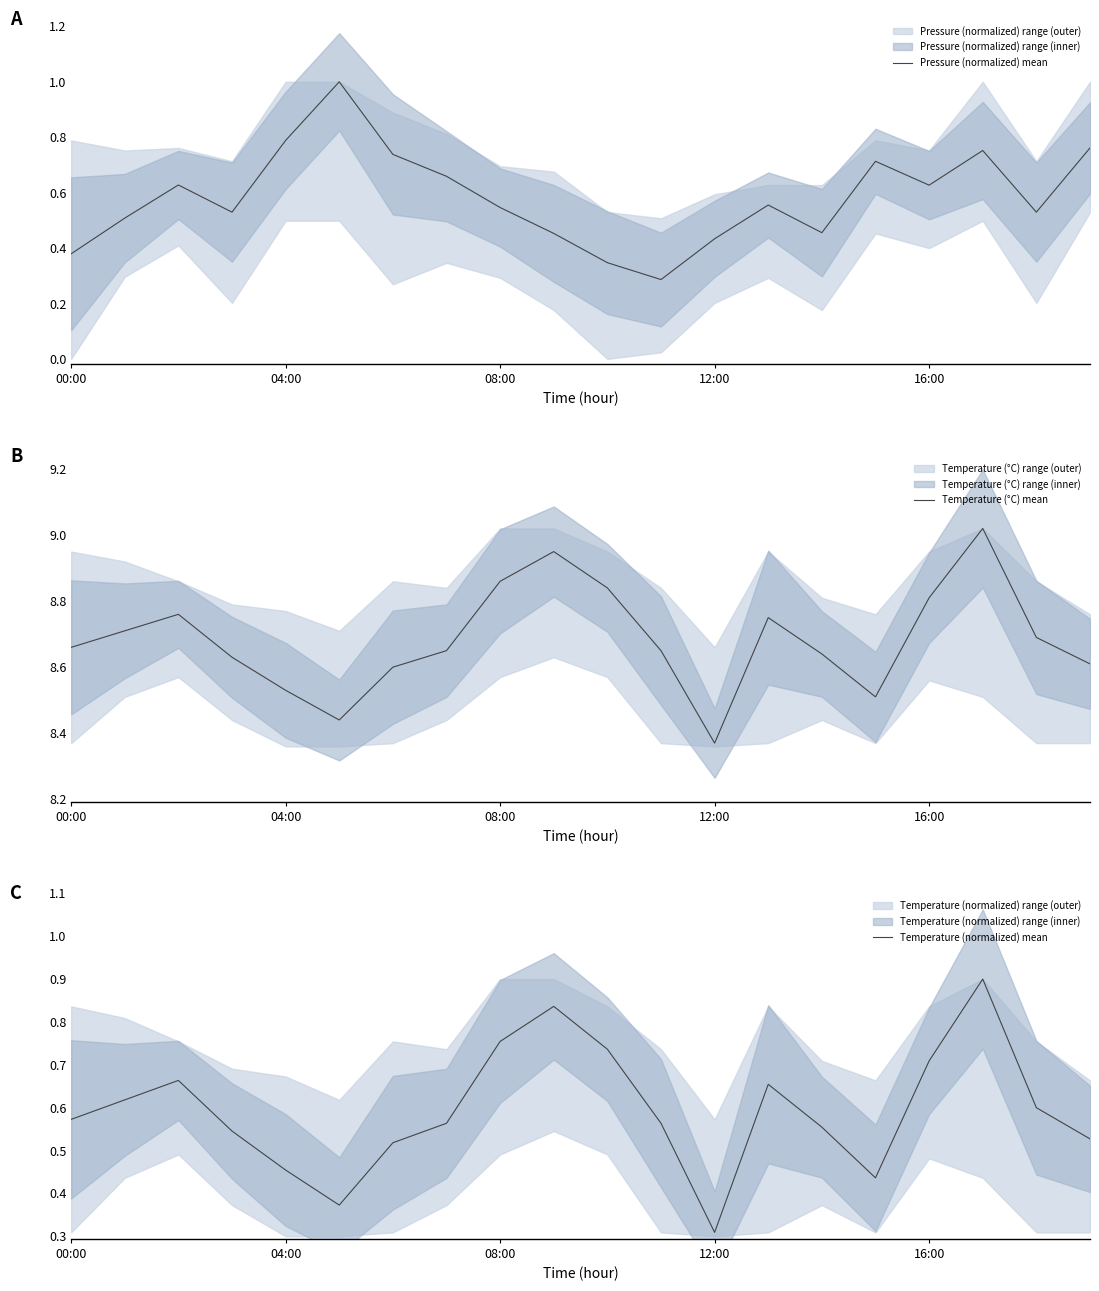

How many lines are shown in the chart?

3